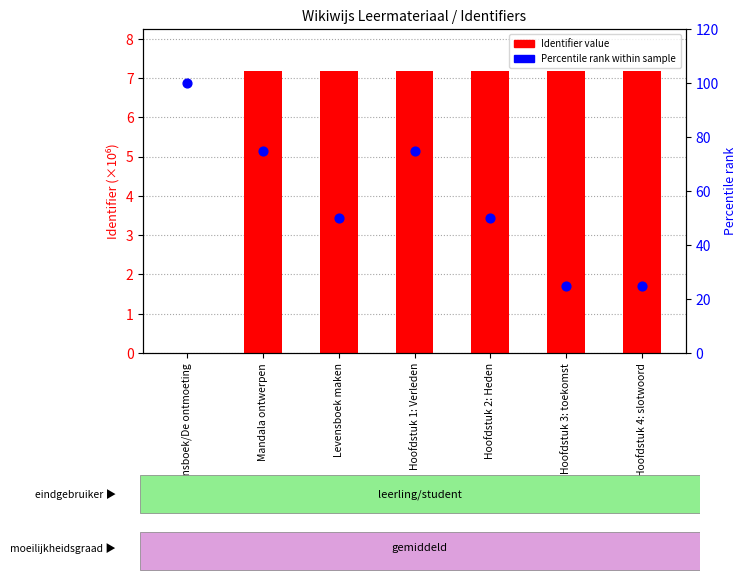

What is the total value across all series at Hoofdstuk 4: slotwoord?

32.2